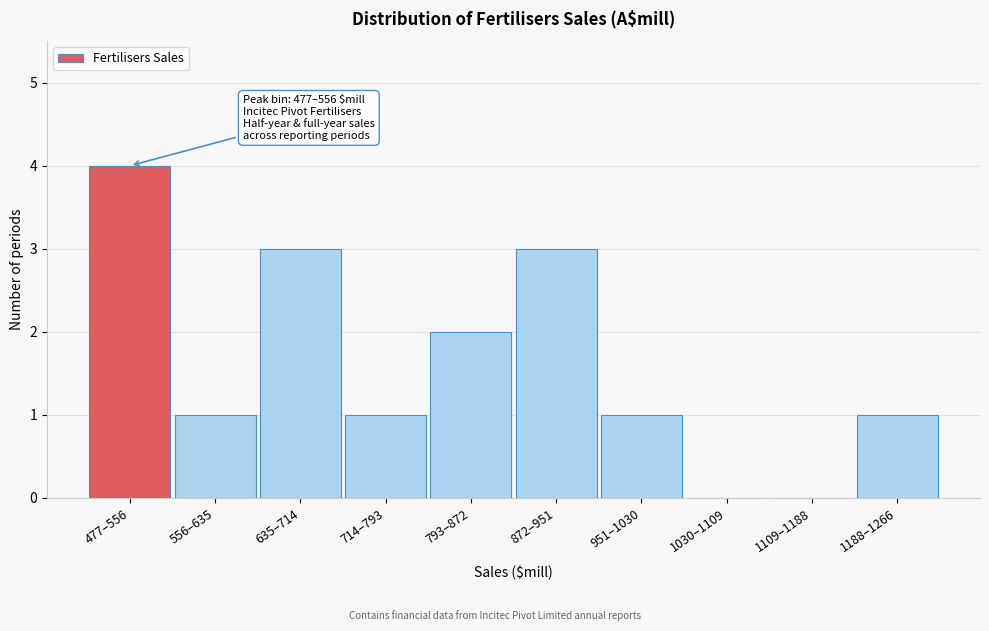

Reading left to right, list all the values displayed in this chart.

477–556=4	556–635=1	635–714=3	714–793=1	793–872=2	872–951=3	951–1030=1	1030–1109=0	1109–1188=0	1188–1266=1